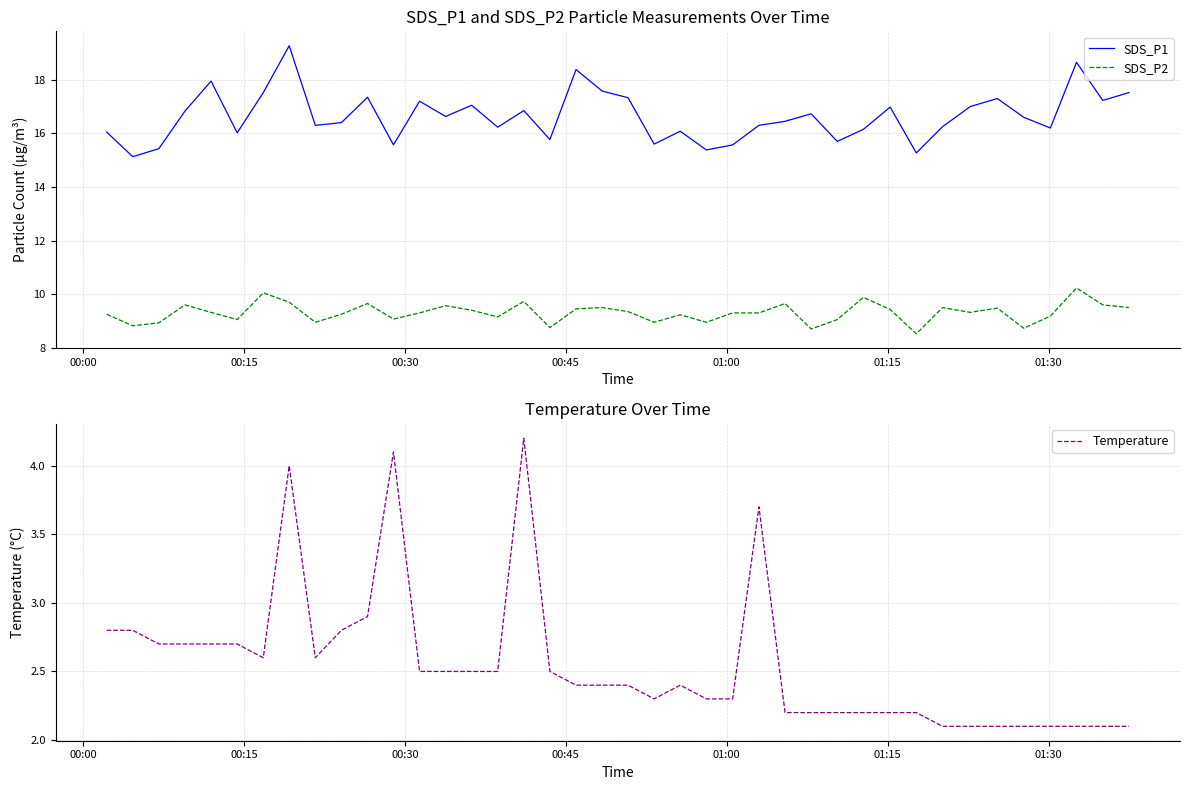

What is the minimum value for SDS_P2?

8.5